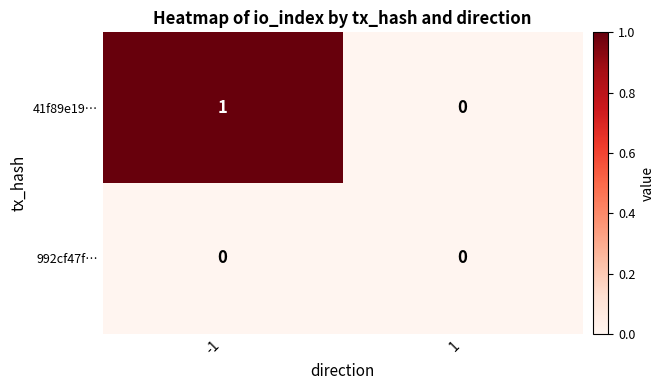

Which series has the largest total across all categories?

41f89e19…